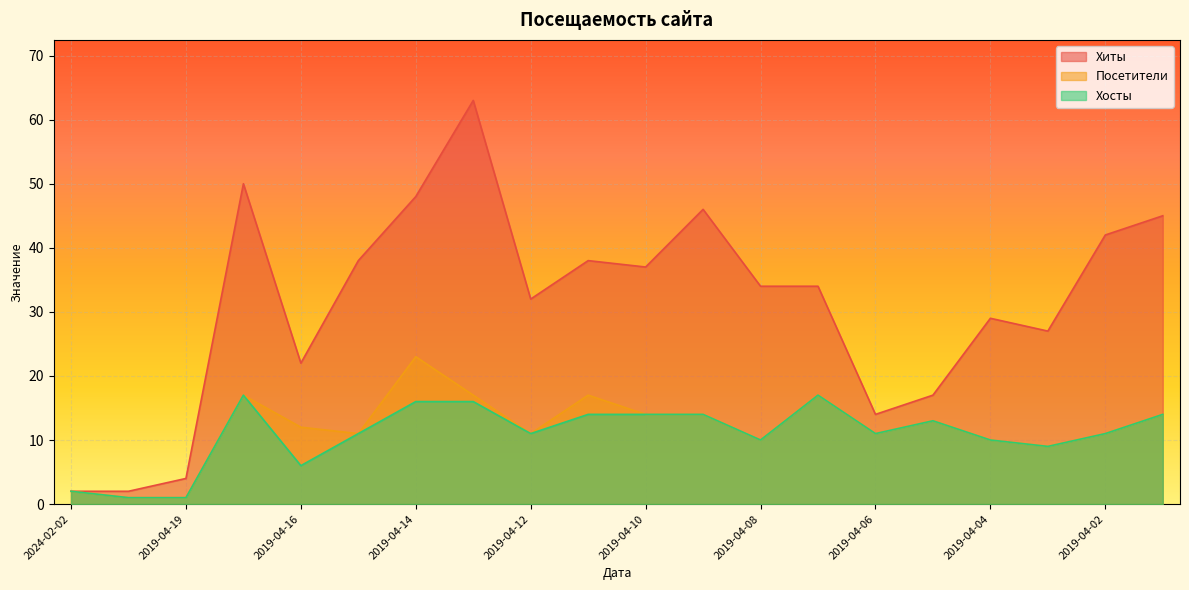

Where is Посетители nearest to the value 12?

2019-04-16